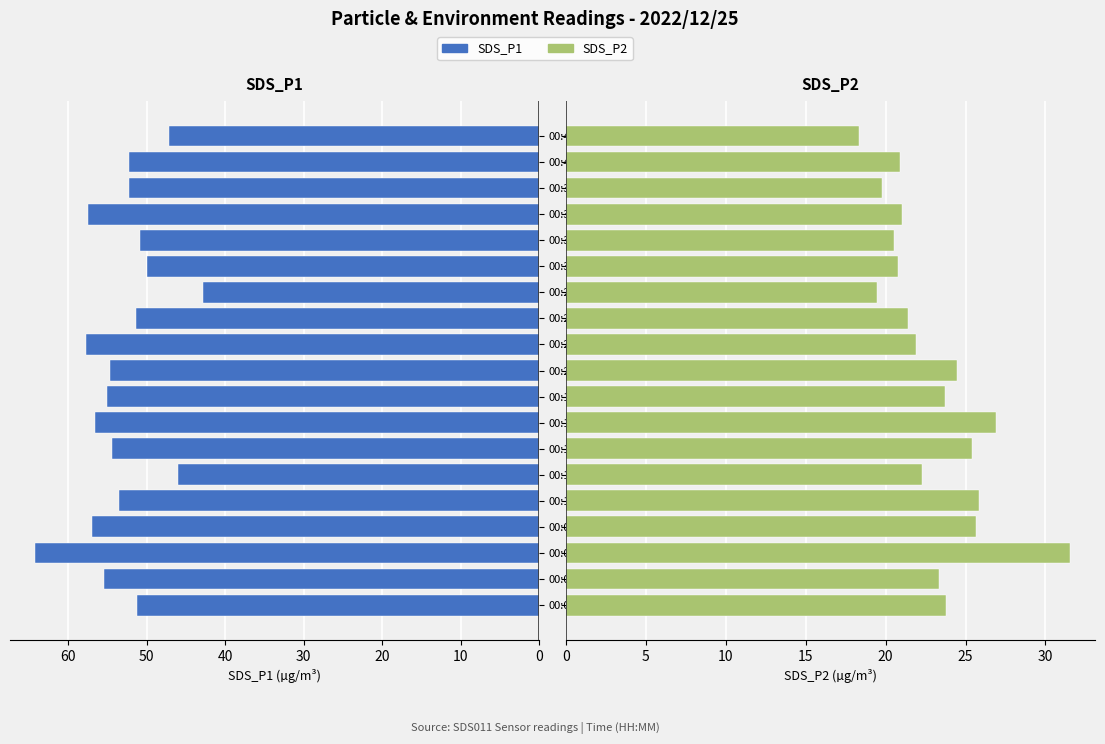

Count the number of categories in the chart.

19